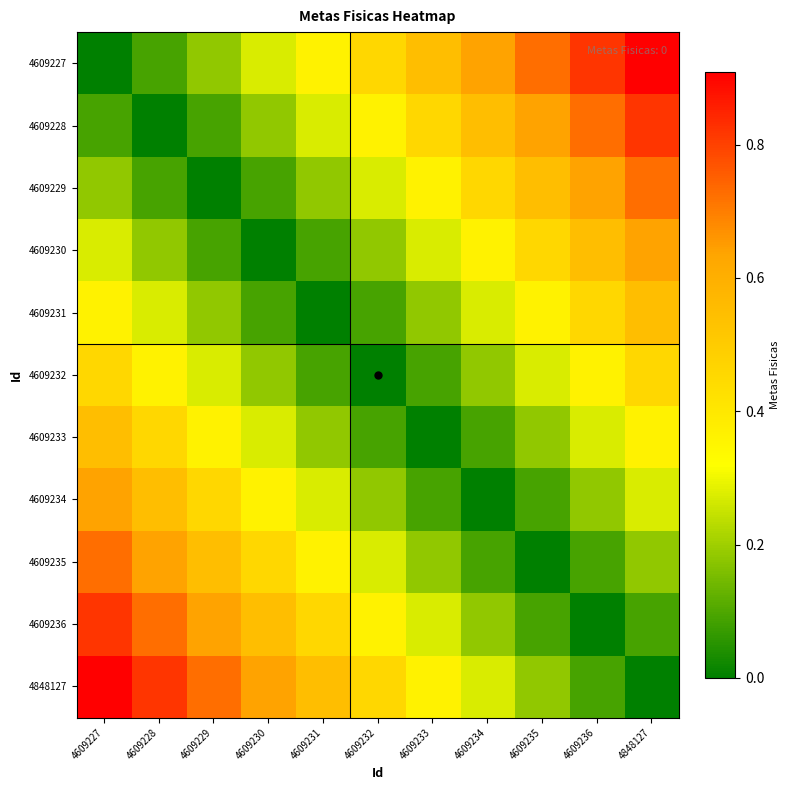

Which series has the largest total across all categories?

4609227